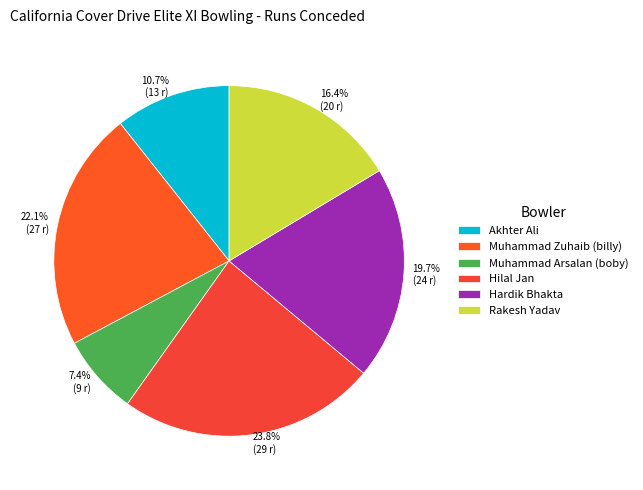

Which has a higher value, 10.7% (13 r) or 22.1% (27 r)?

22.1% (27 r)